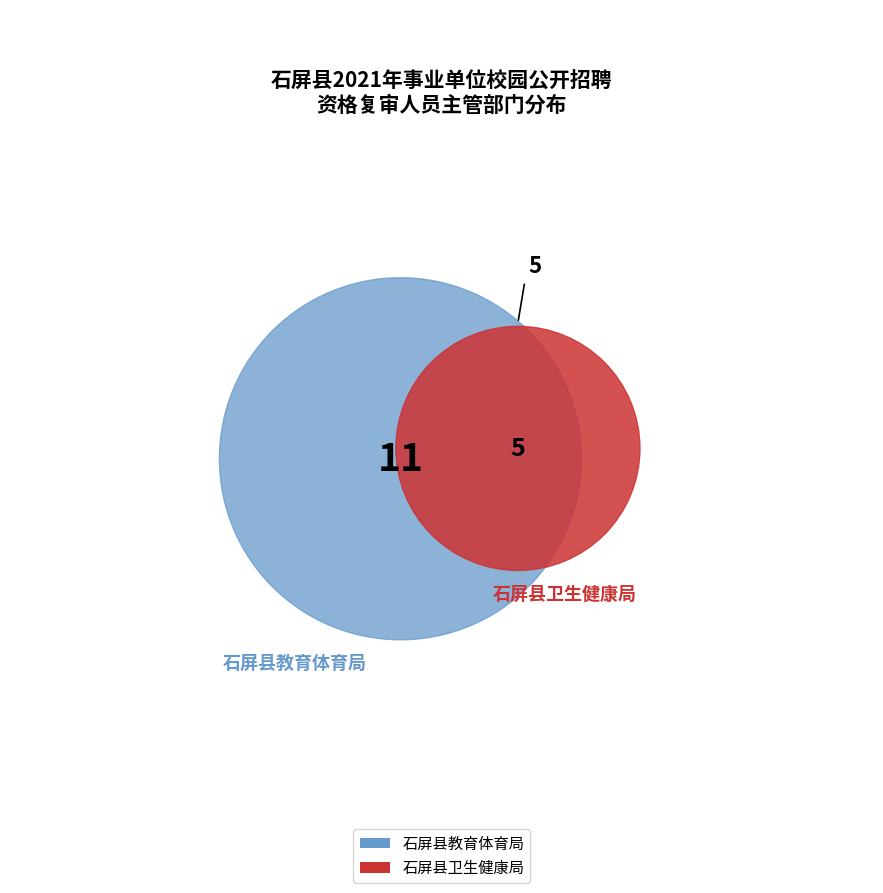

To the nearest percent, what is the combined percentage of 石屏县教育体育局 and 石屏县卫生健康局?

100%